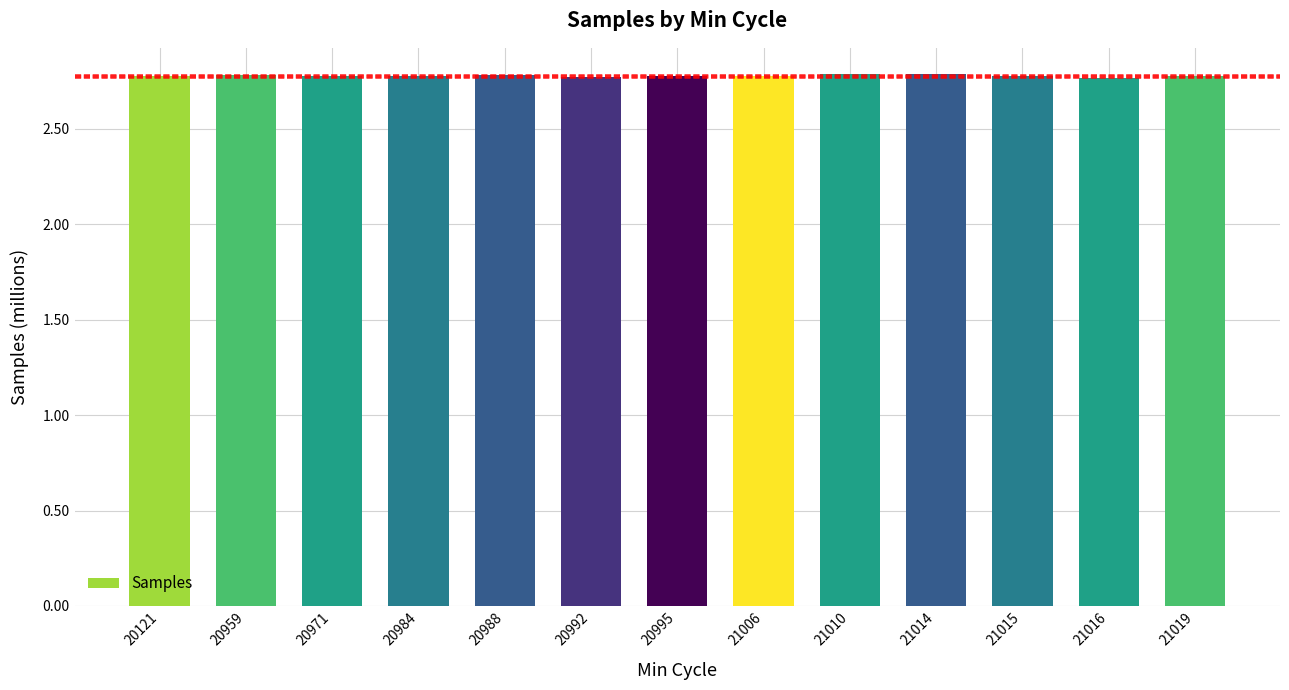

How many values are between 2 and 3?

13